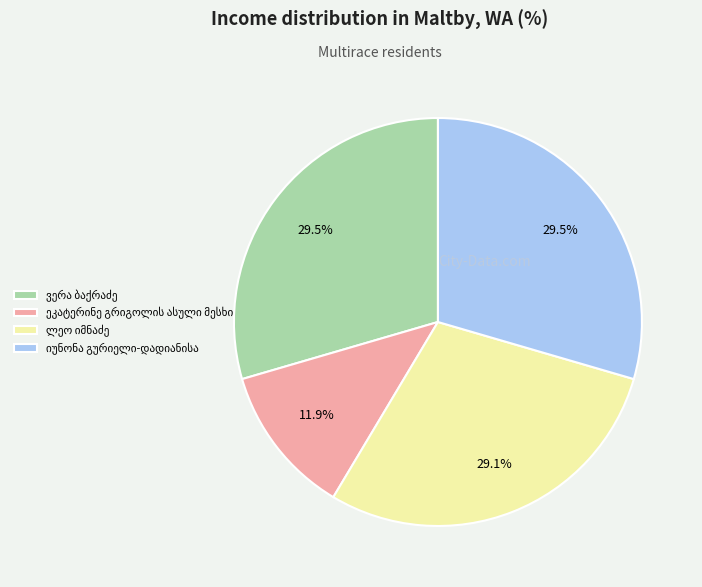

Is there any slice that represents more than half of the pie?

No